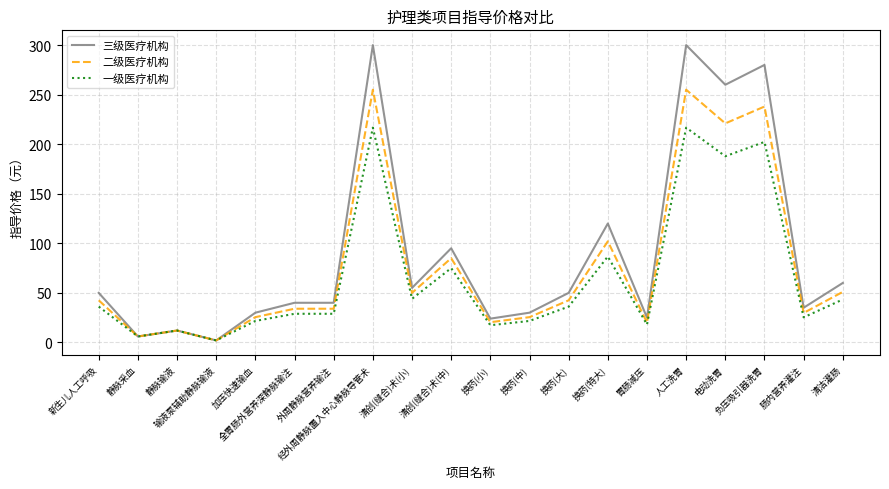

Does the chart display data point markers on the line(s)?

No